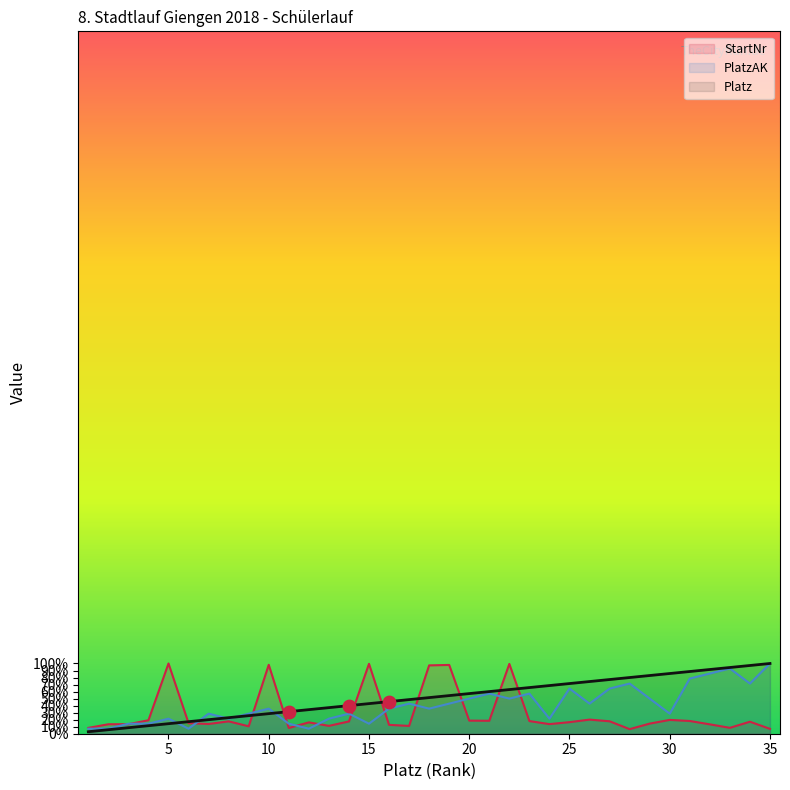

Which series contains the highest Y value?

PlatzAK